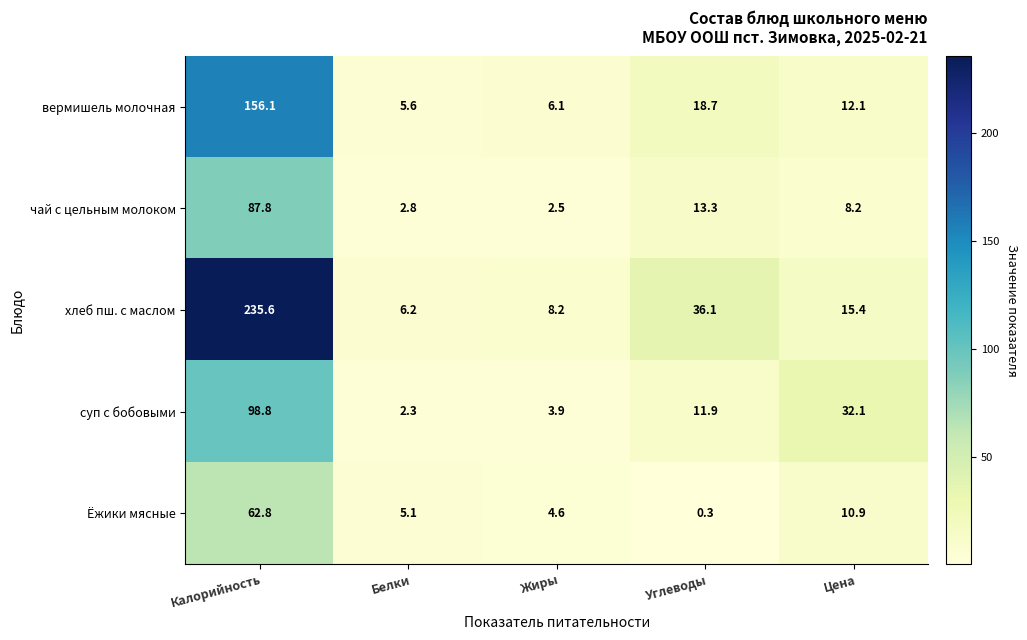

Reading left to right, list all the values displayed in this chart.

вермишель молочная: 156.1	5.6	6.1	18.7	12.1
чай с цельным молоком: 87.8	2.8	2.5	13.3	8.2
хлеб пш. с маслом: 235.6	6.2	8.2	36.1	15.4
суп с бобовыми: 98.8	2.3	3.9	11.9	32.1
Ёжики мясные: 62.8	5.1	4.6	0.3	10.9